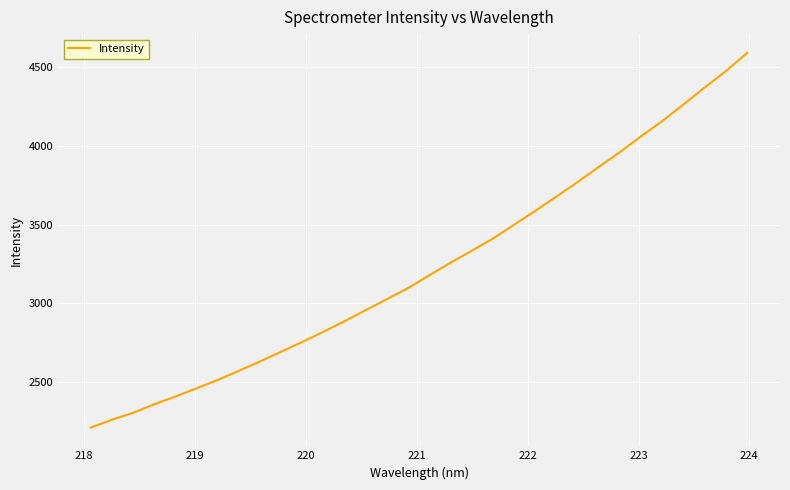

What is the difference between the maximum and minimum values?

2377.1